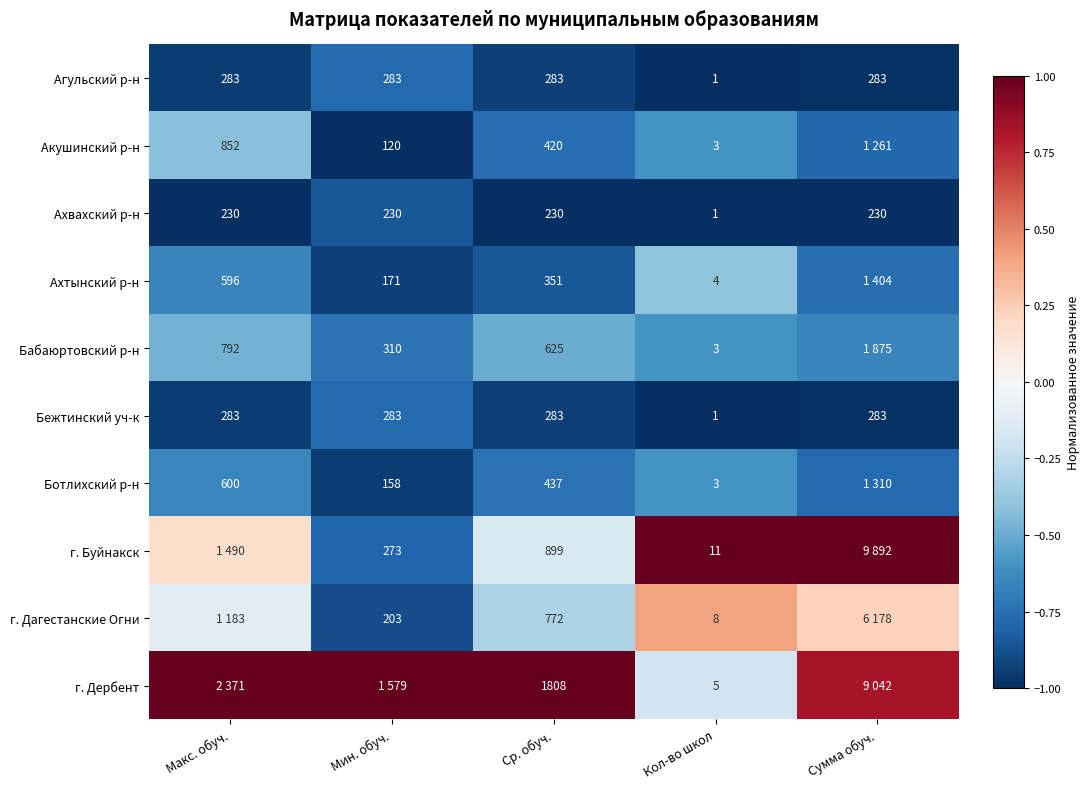

Is the value of Бежтинский уч-к at Кол-во школ greater than the value of г. Буйнакск at Мин. обуч.?

No